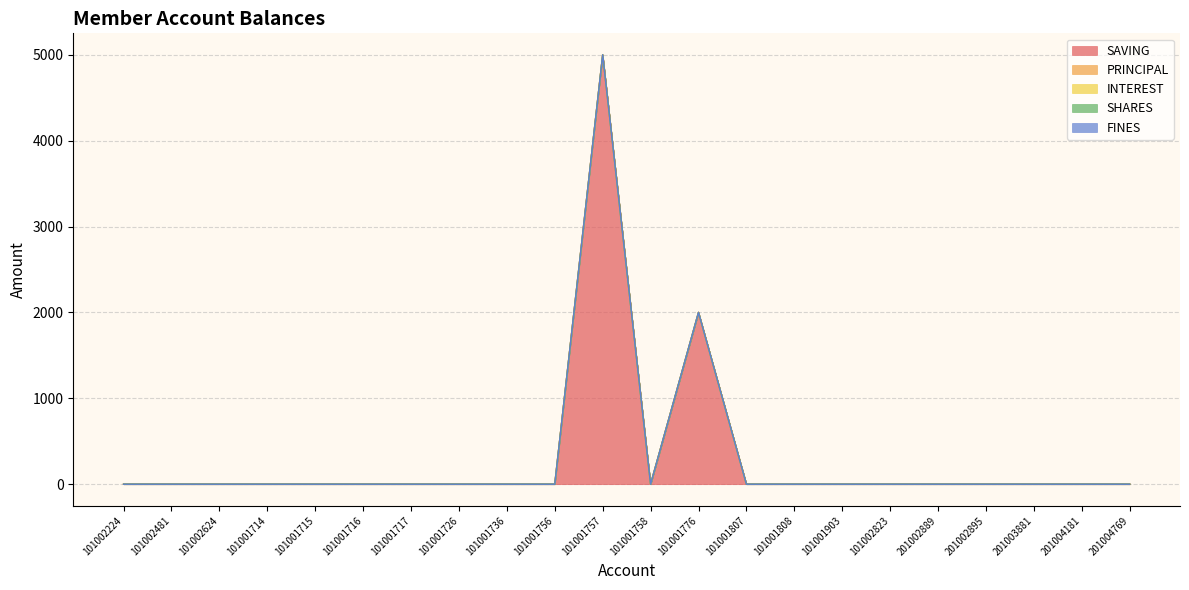

Reading right to left, list all the values displayed in this chart.

SAVING: 0	0	0	0	0	0	0	0	0	2000	0	5000	0	0	0	0	0	0	0	0	0	0
PRINCIPAL: 0	0	0	0	0	0	0	0	0	0	0	0	0	0	0	0	0	0	0	0	0	0
INTEREST: 0	0	0	0	0	0	0	0	0	0	0	0	0	0	0	0	0	0	0	0	0	0
SHARES: 0	0	0	0	0	0	0	0	0	0	0	0	0	0	0	0	0	0	0	0	0	0
FINES: 0	0	0	0	0	0	0	0	0	0	0	0	0	0	0	0	0	0	0	0	0	0